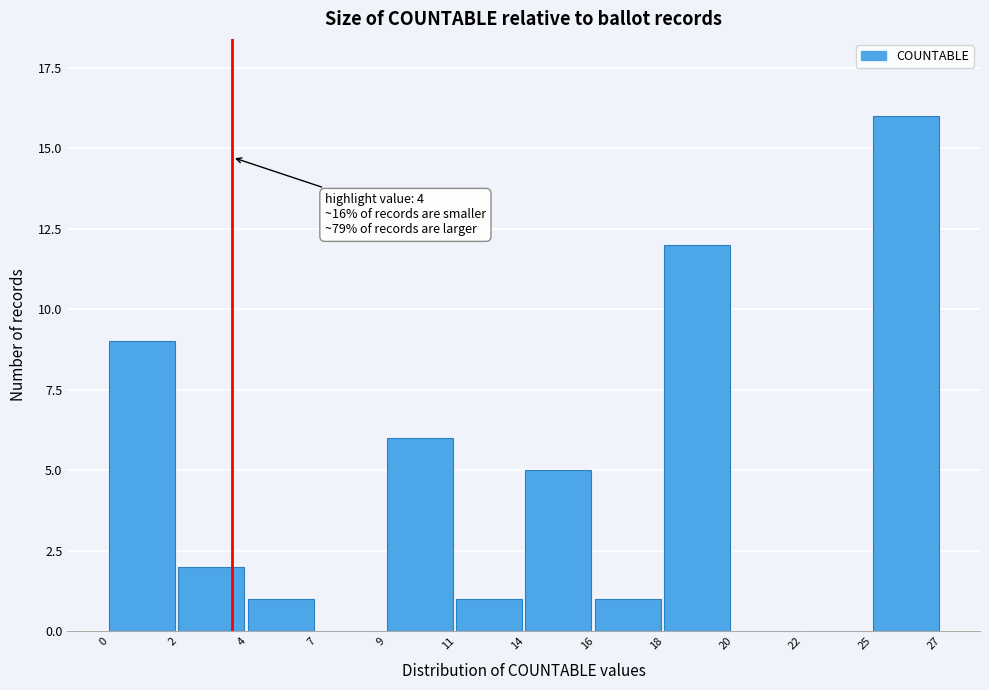

Reading left to right, list all the values displayed in this chart.

0=9	2=2	4=1	7=0	9=6	11=1	14=5	16=1	18=12	20=0	22=0	25=16